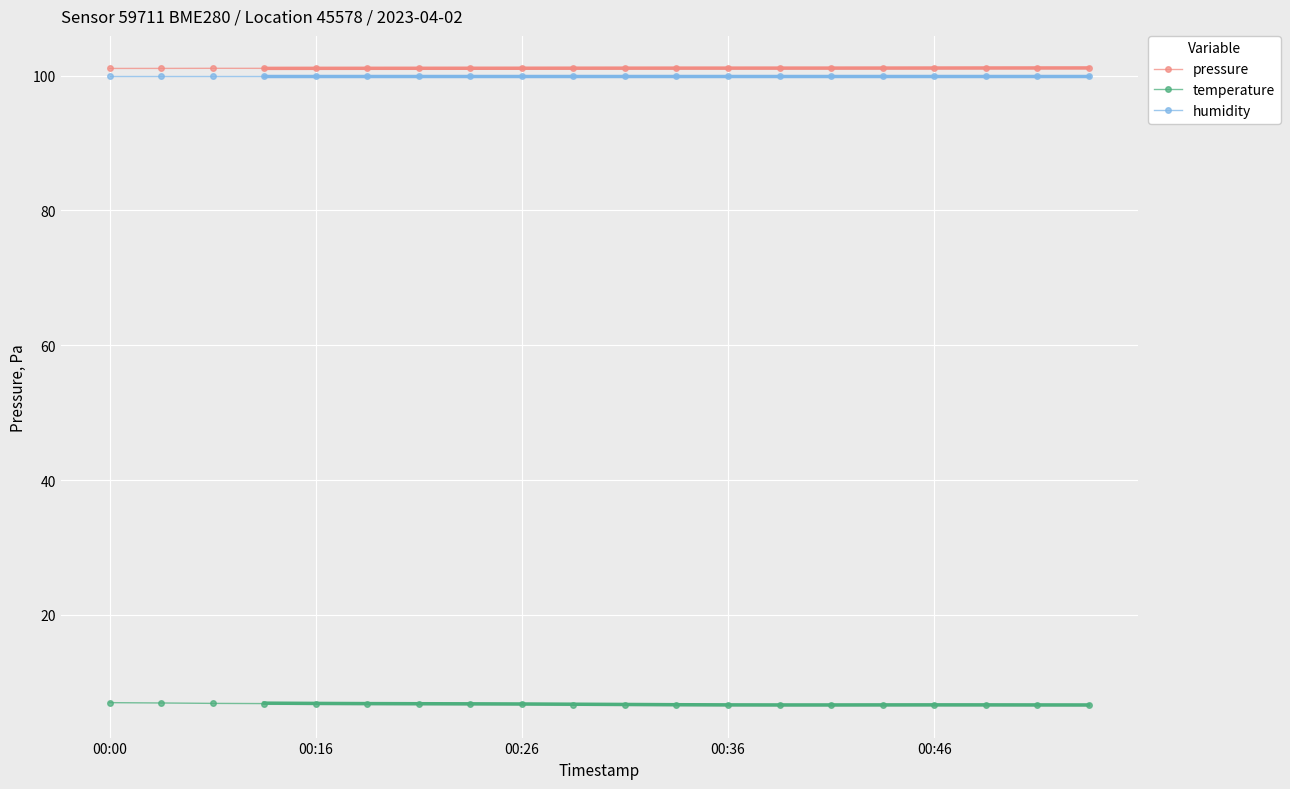

The temperature series shows 6.7 at 14. True or false?

True